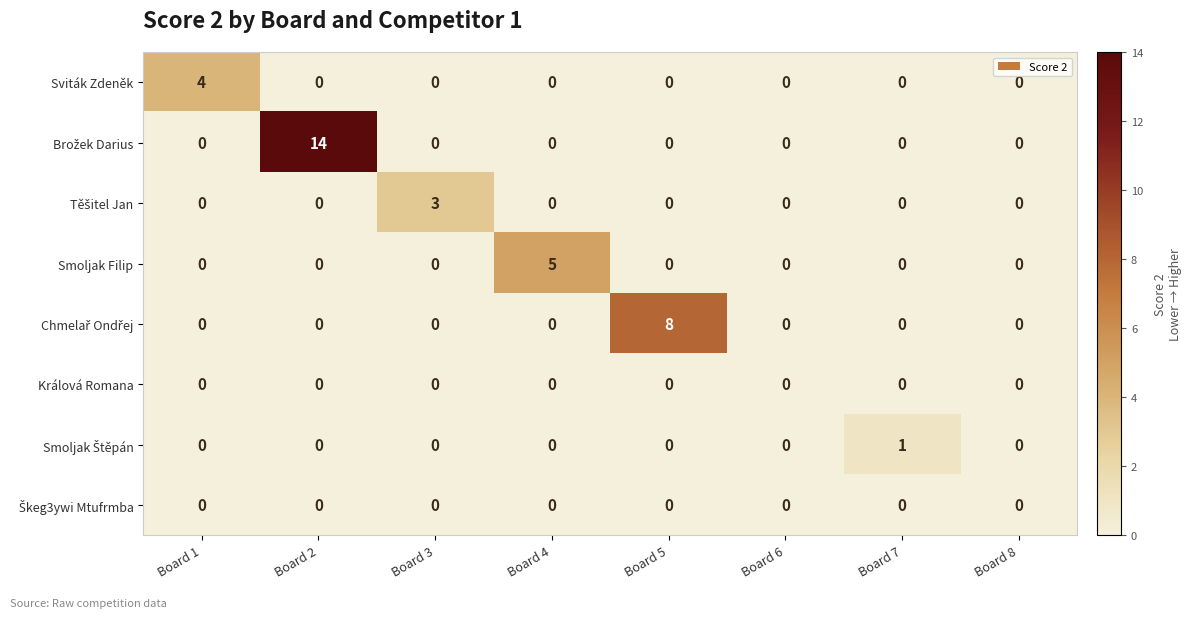

Count the Smoljak Filip values in the range 0 to 1.

7